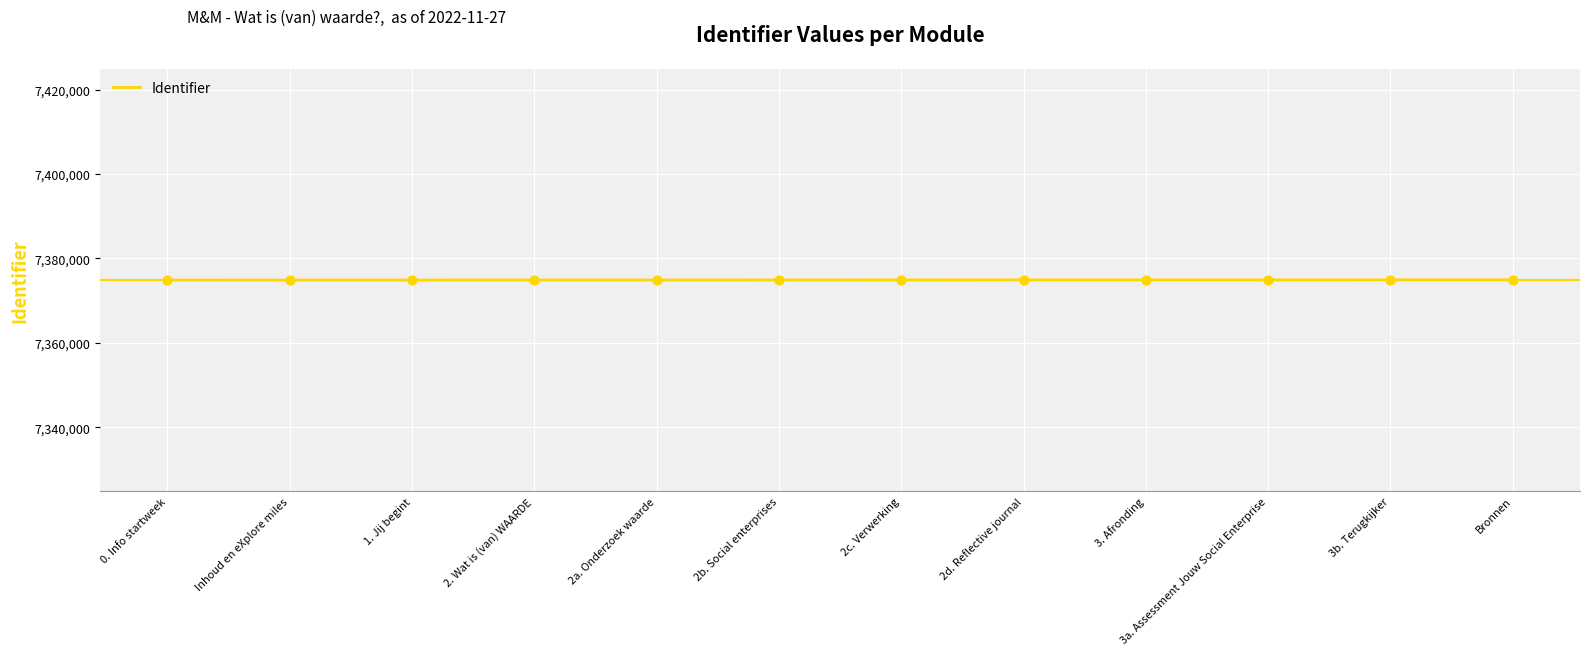

What is the ratio of the value at 2c. Verwerking to the value at 1. Jij begint?

1.0